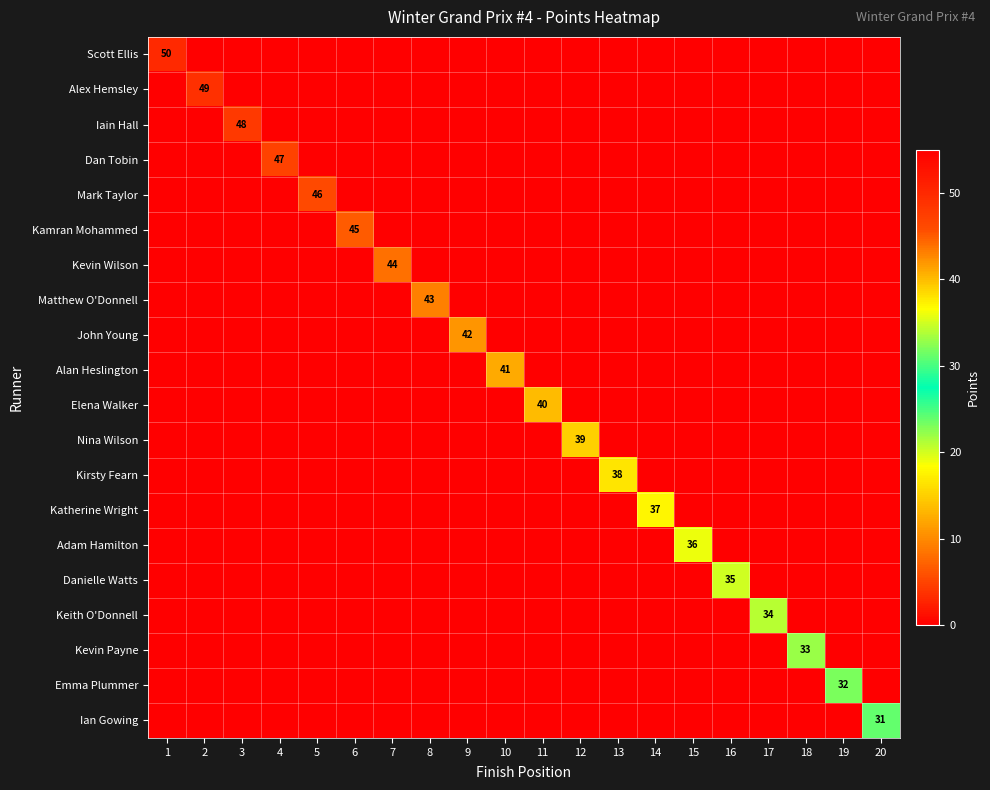

Is it true that Kevin Wilson equals 44 at 7?

True